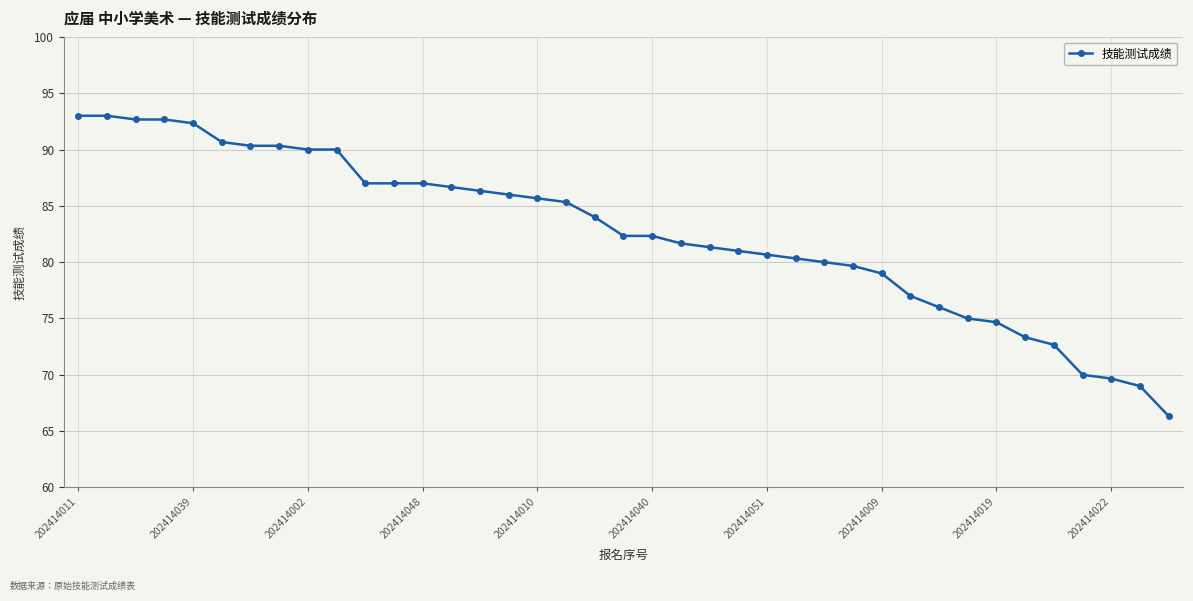

What is the value of the 35th point from the left?

72.7